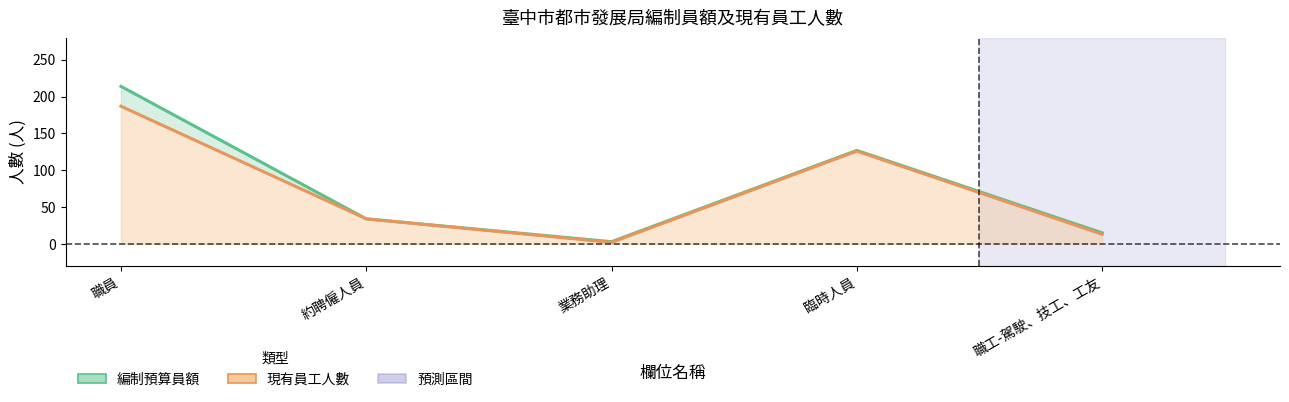

Reading left to right, extract all data points from this chart.

編制預算員額 (線): 職員=214	約聘僱人員=34	業務助理=3	臨時人員=127	職工-駕駛、技工、工友=15
現有員工人數 (線): 職員=187	約聘僱人員=34	業務助理=2	臨時人員=126	職工-駕駛、技工、工友=13